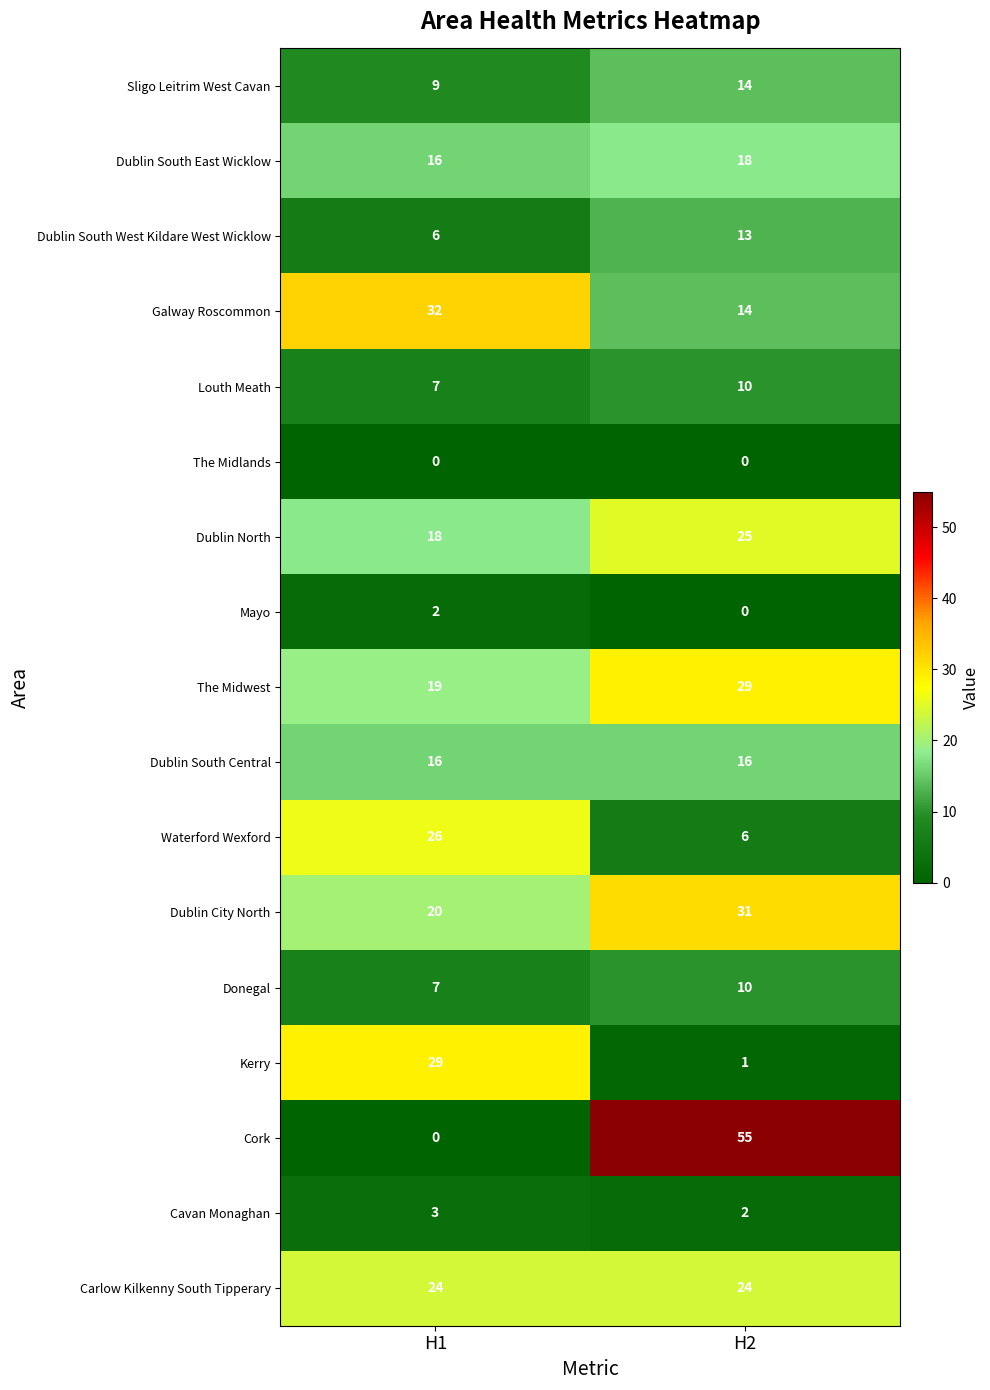

What is the difference between the Waterford Wexford values at H2 and H1?

20